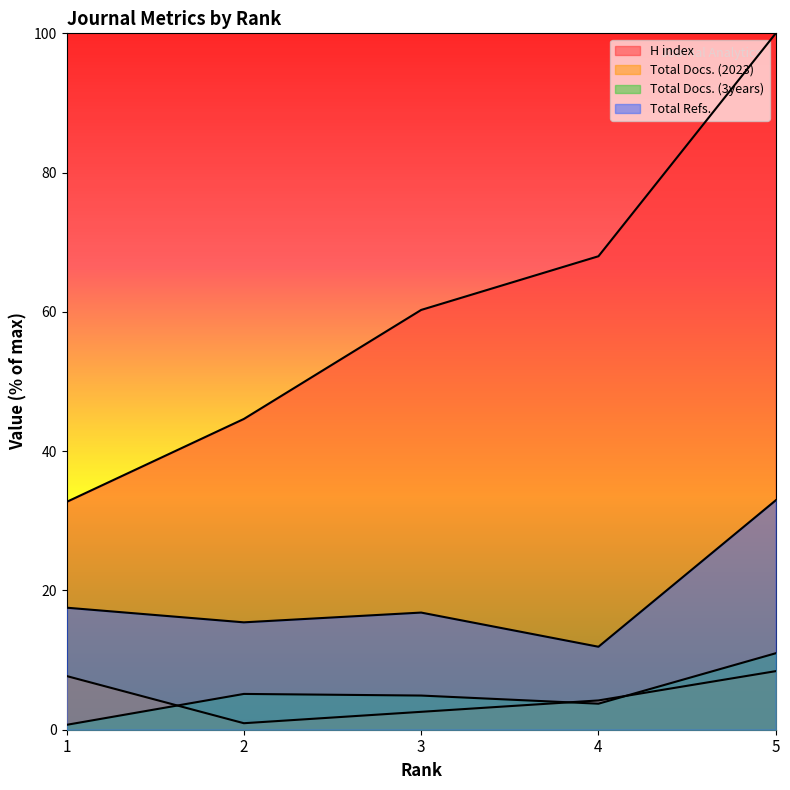

Rank the categories by Total Docs. (2023) value from lowest to highest.

2, 3, 4, 1, 5